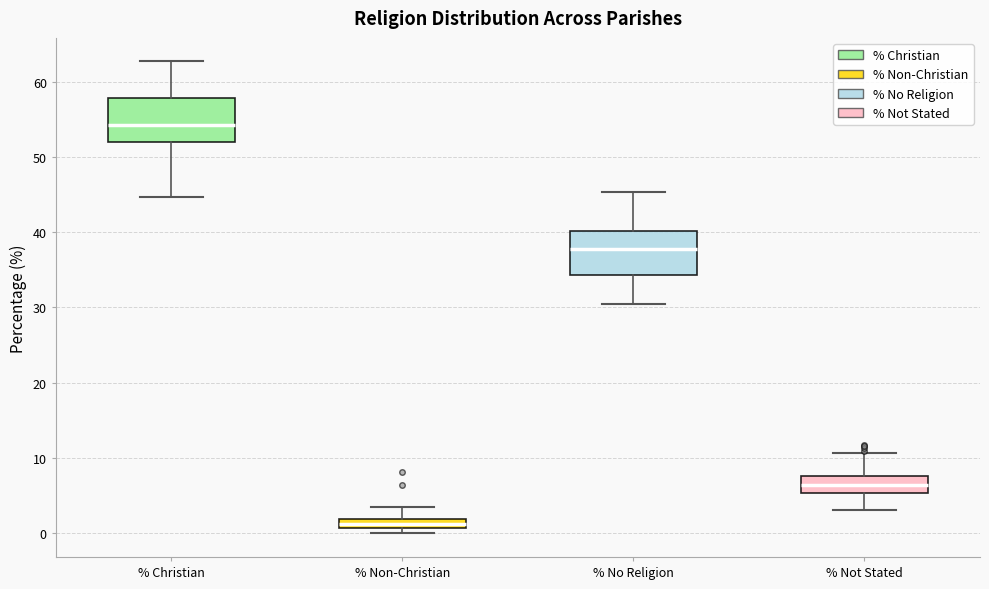

Which box has the highest median line?

% Christian